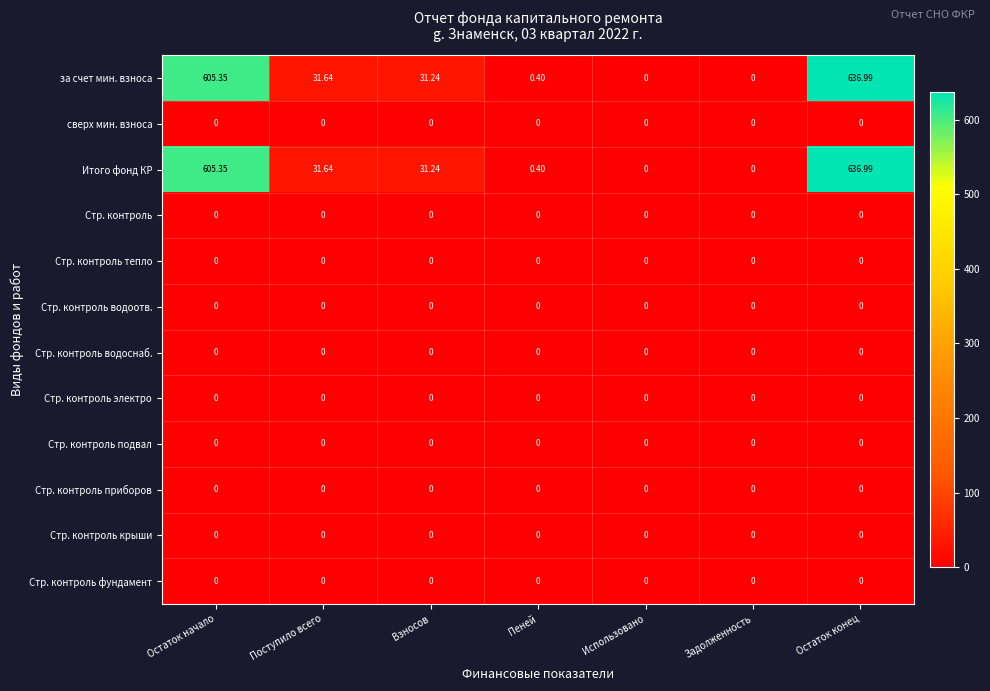

At which label does за счет мин. взноса first exceed 31?

Остаток начало